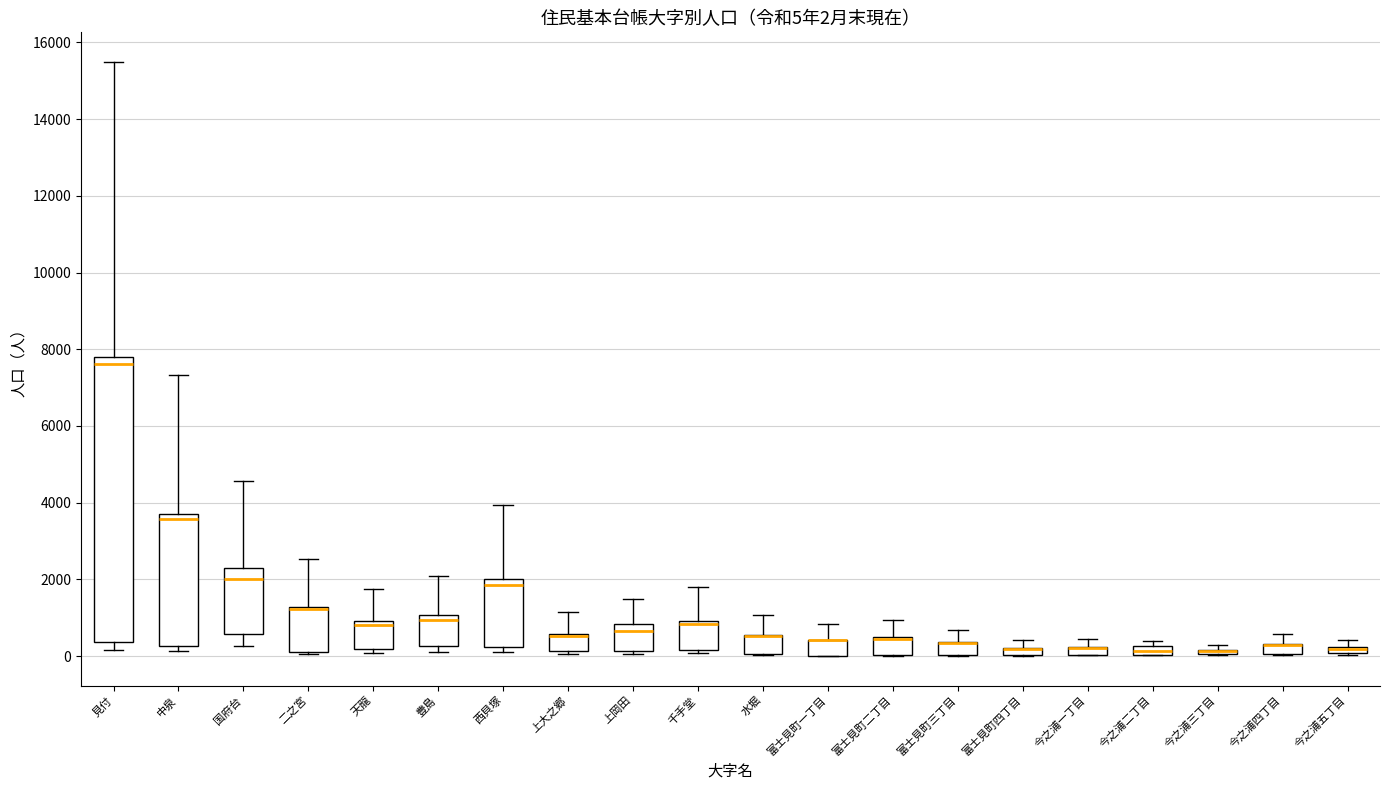

Comparing the boxes themselves (not the whiskers), which one is the tallest?

見付